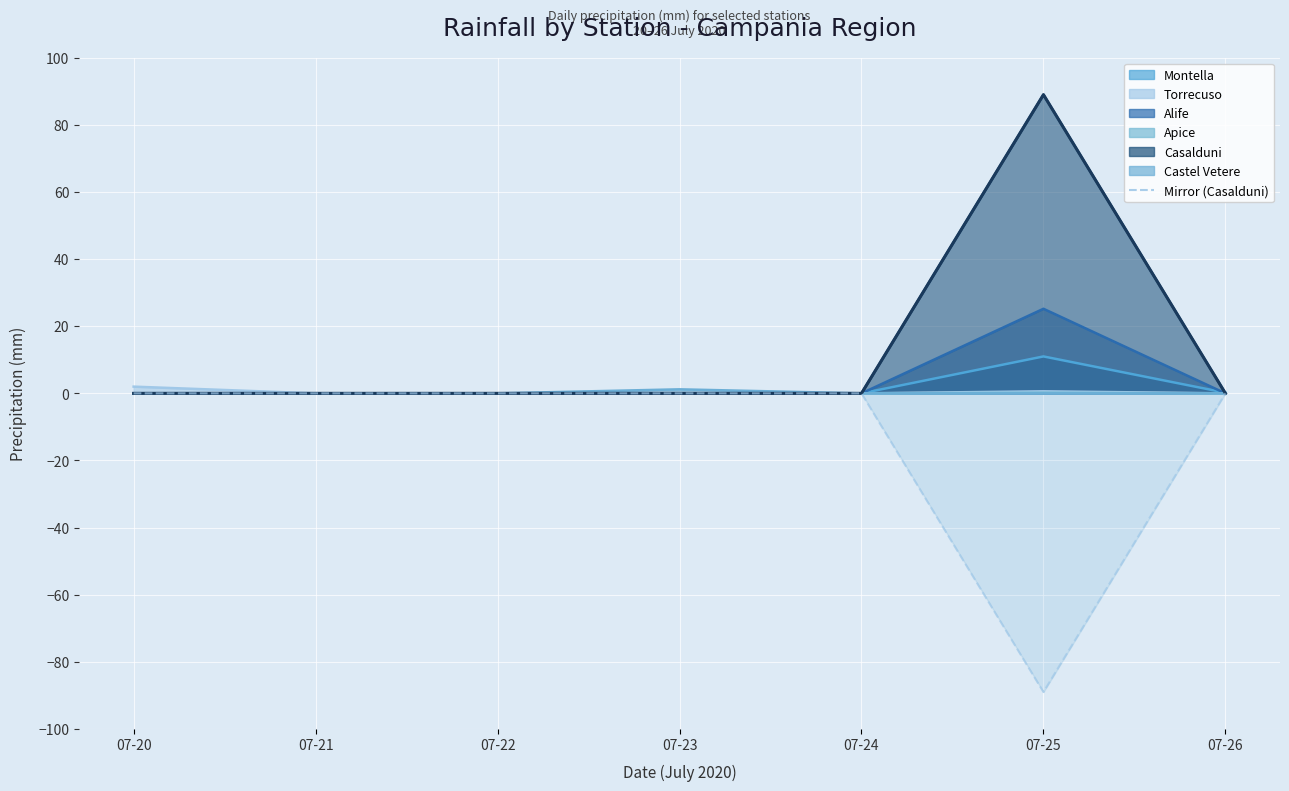

Reading left to right, extract all data points from this chart.

07-20=0	07-21=0	07-22=0	07-23=0	07-24=0	07-25=-89	07-26=0